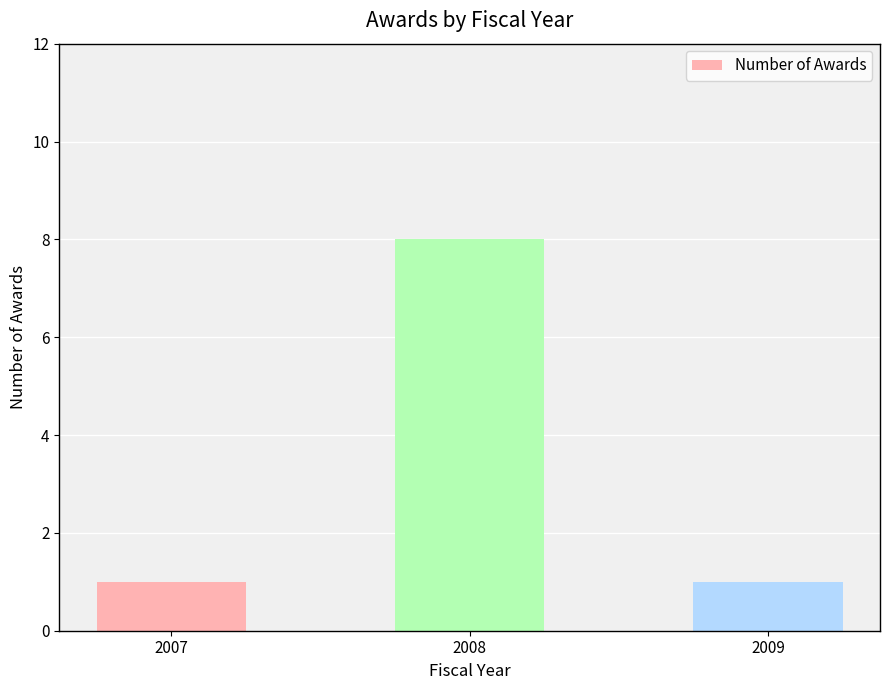

What is the change in value from 2008 to 2009?

-7